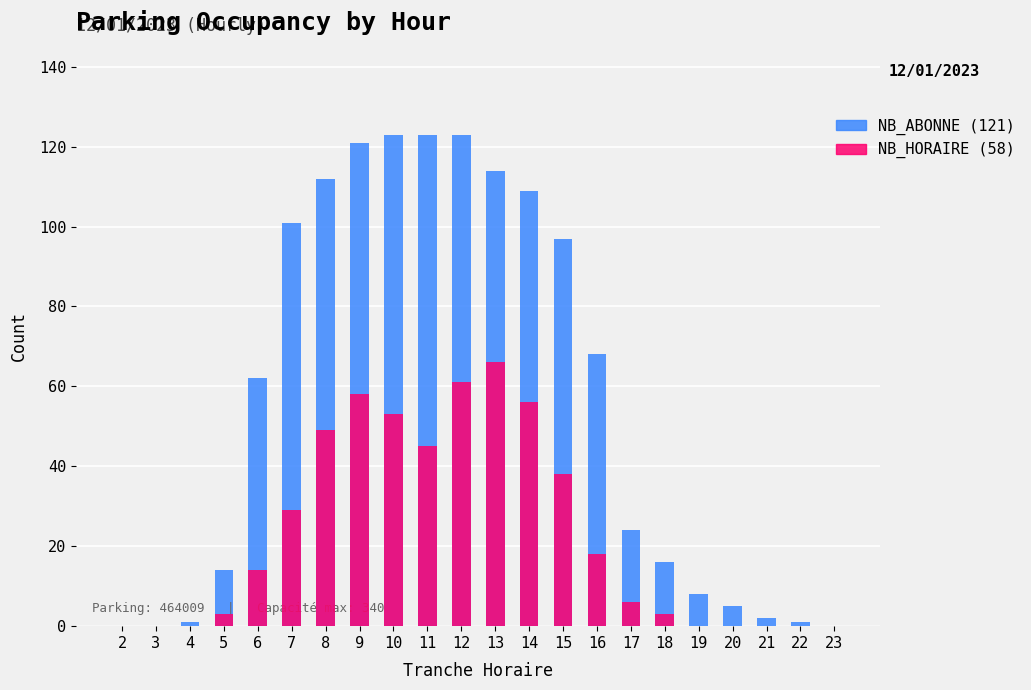

Where does the NB_HORAIRE series first go above 14?

7